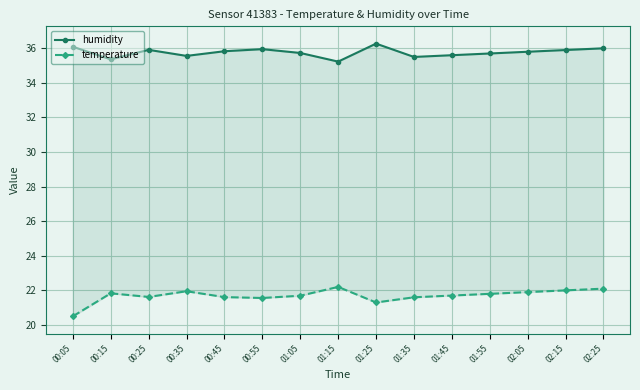

Is the value of temperature at 00:35 greater than the value of humidity at 02:05?

No